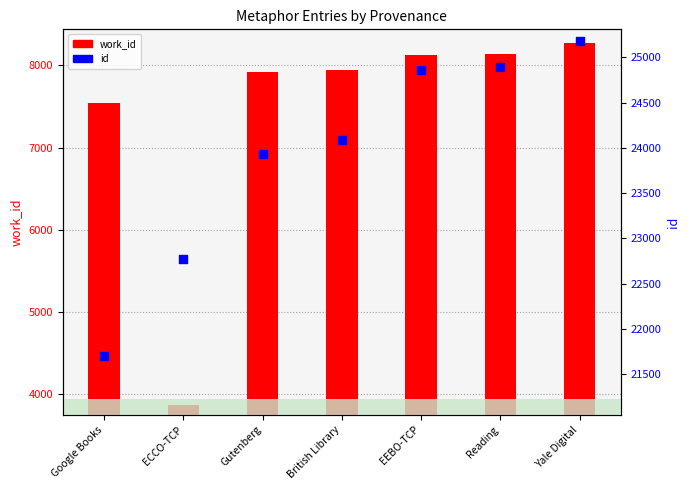

At which category is the sum across all series the highest?

Yale Digital